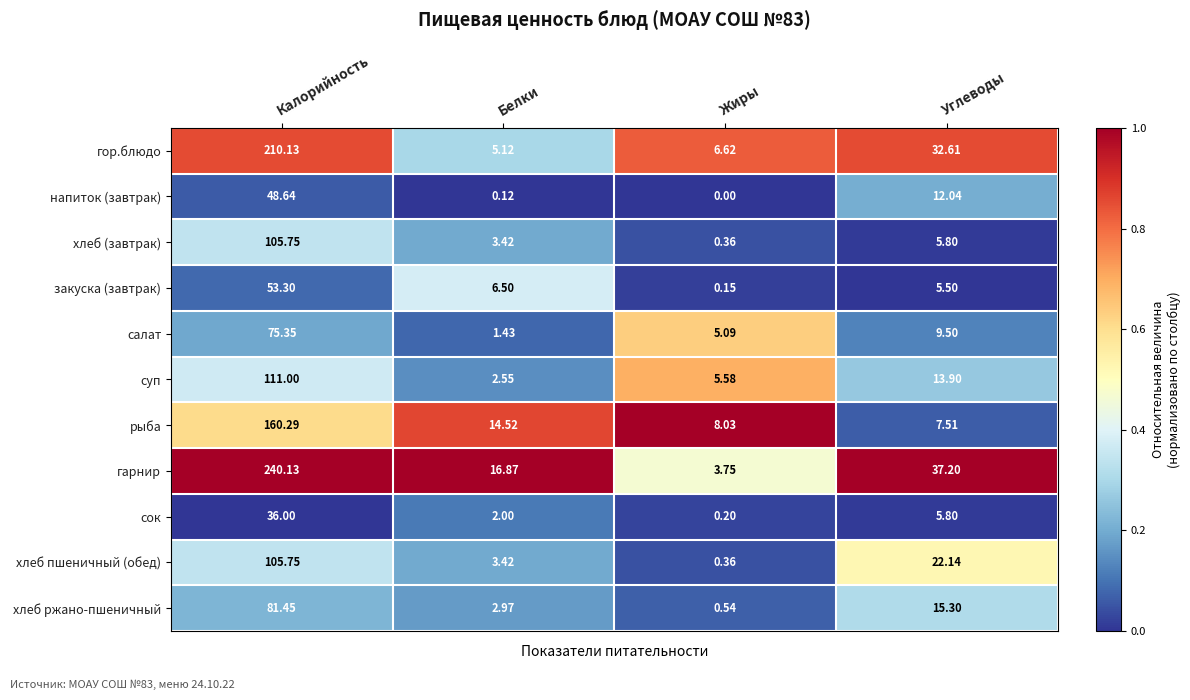

Which series has the largest range (max minus min)?

гарнир